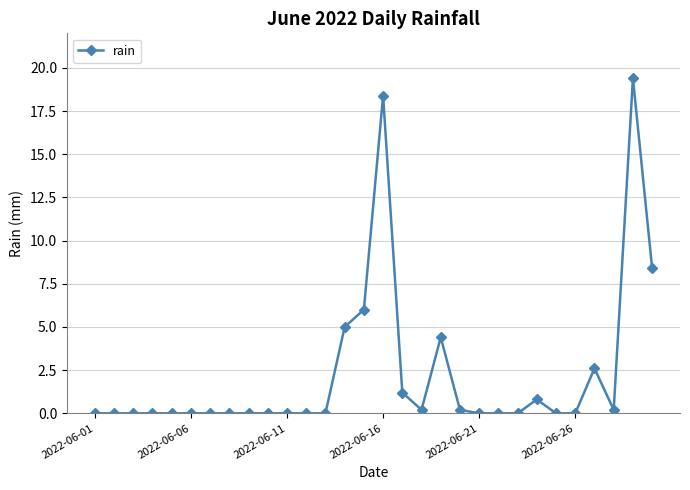

Is this an area chart (filled region under the line)?

No